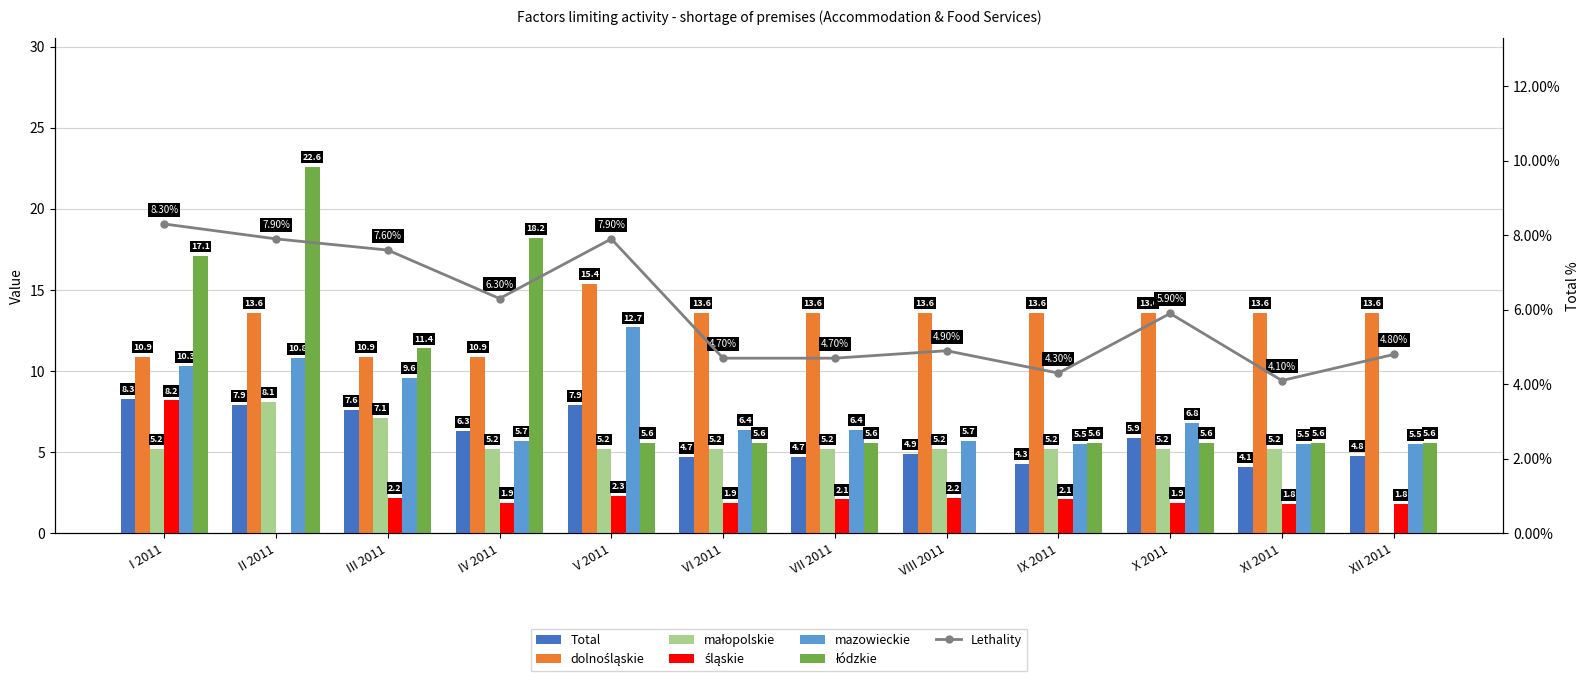

List the labels in order of mazowieckie value, smallest first.

IX 2011, XI 2011, XII 2011, IV 2011, VIII 2011, VI 2011, VII 2011, X 2011, III 2011, I 2011, II 2011, V 2011